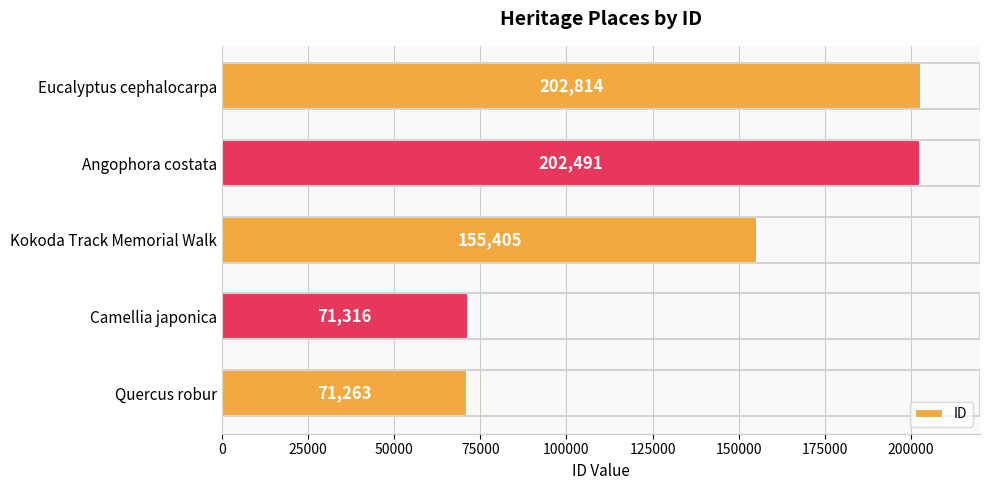

What is the change in value from Quercus robur to Camellia japonica?

+53